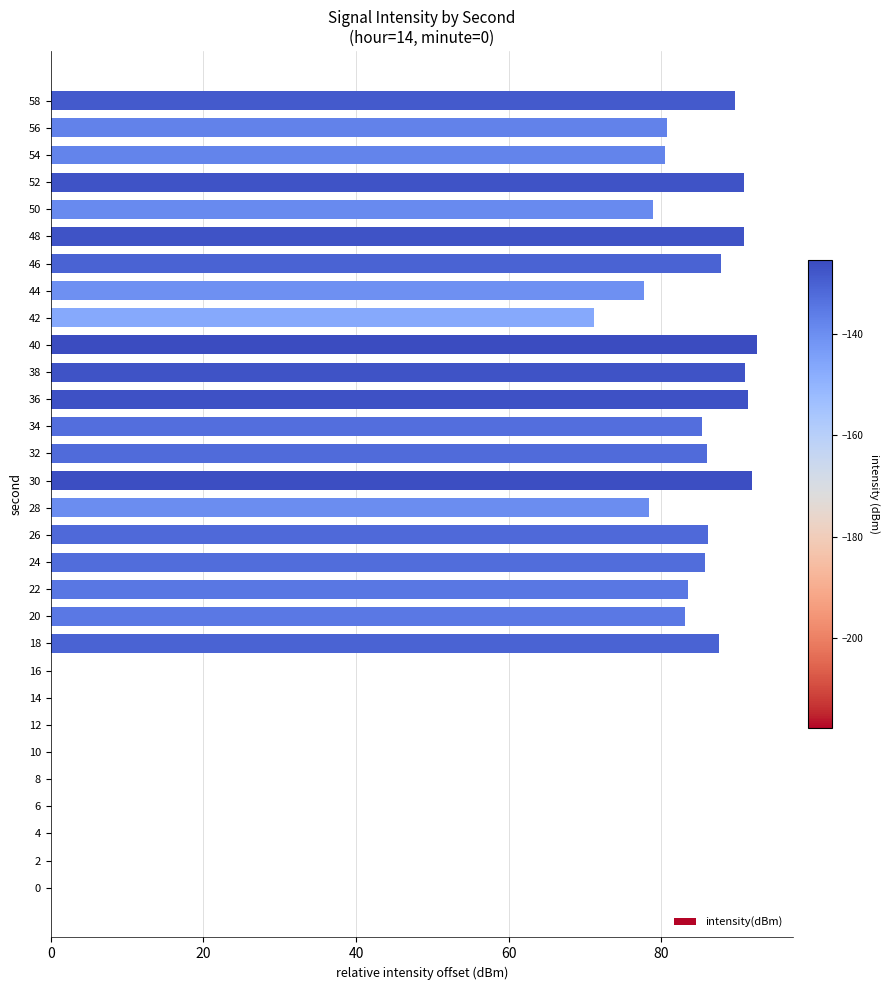

What is the change in value from 4 to 18?

+87.6